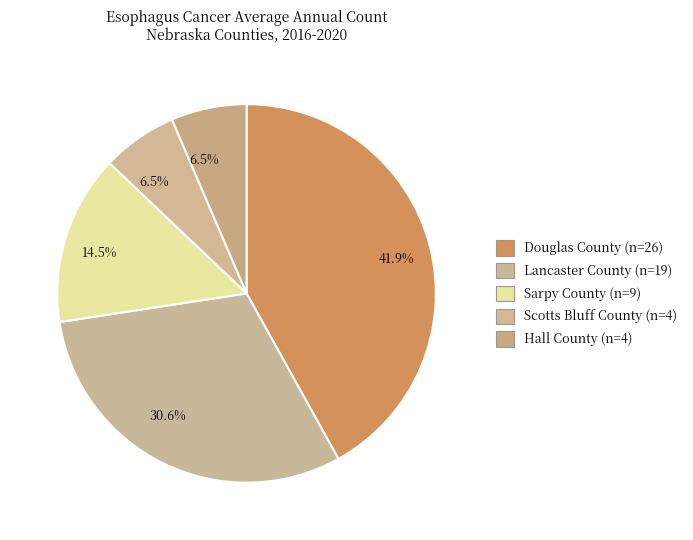

How many slices are in this pie chart?

5